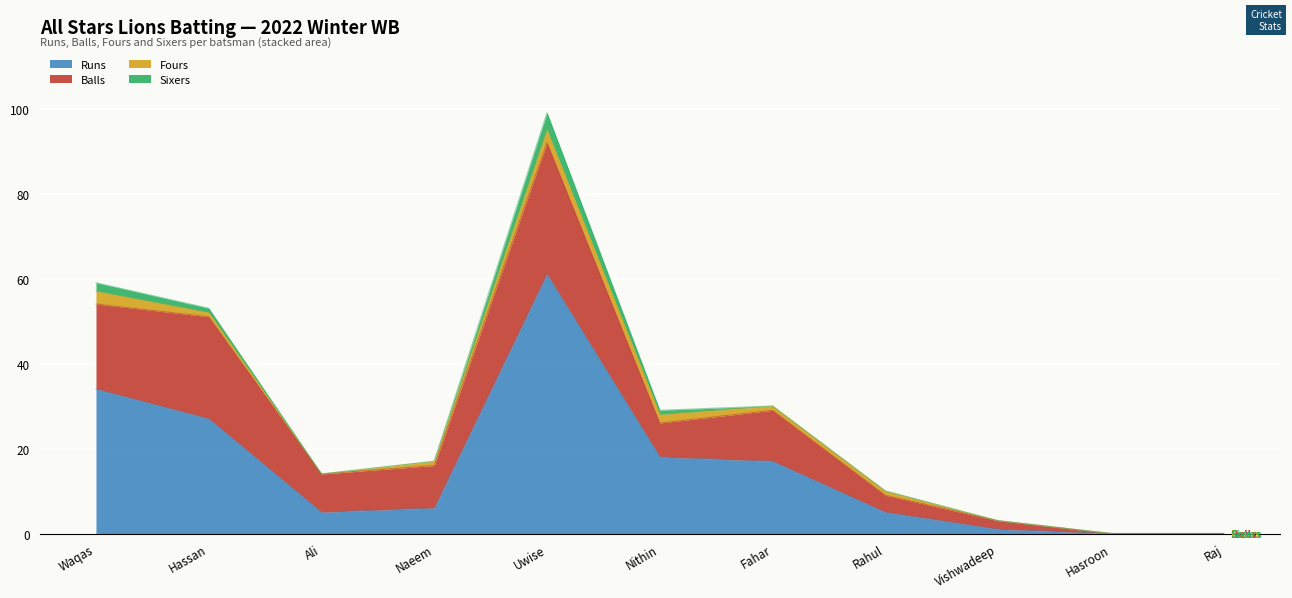

At how many categories does at least one series exceed 46?

1